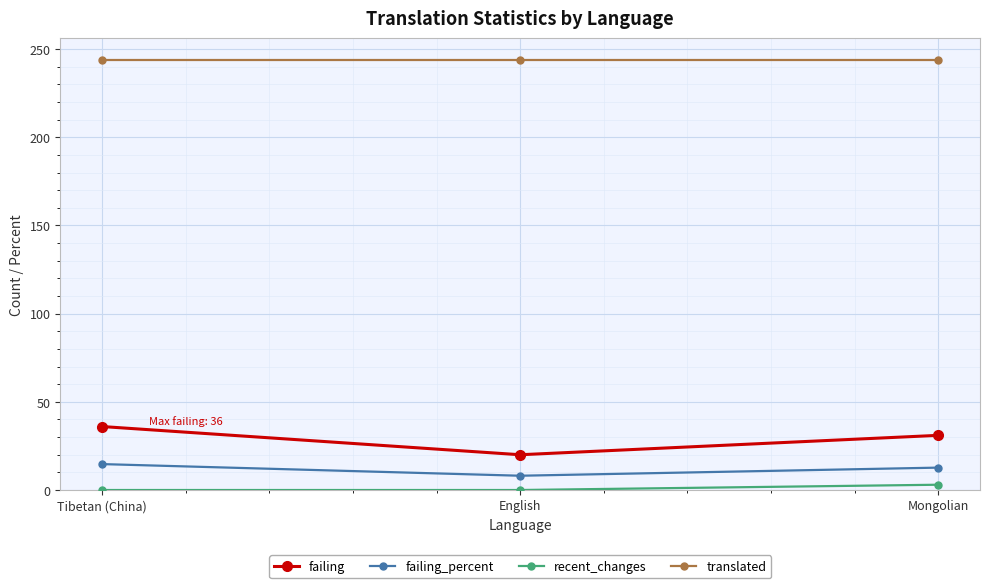

What position from the right is English?

2